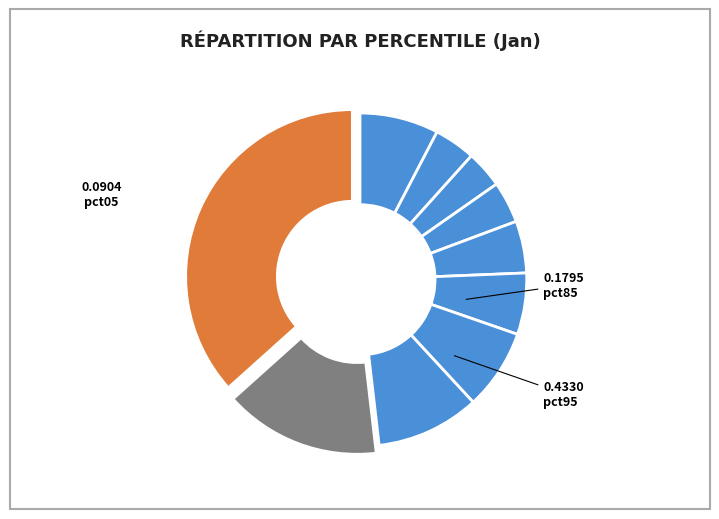

How many slices are in this pie chart?

10